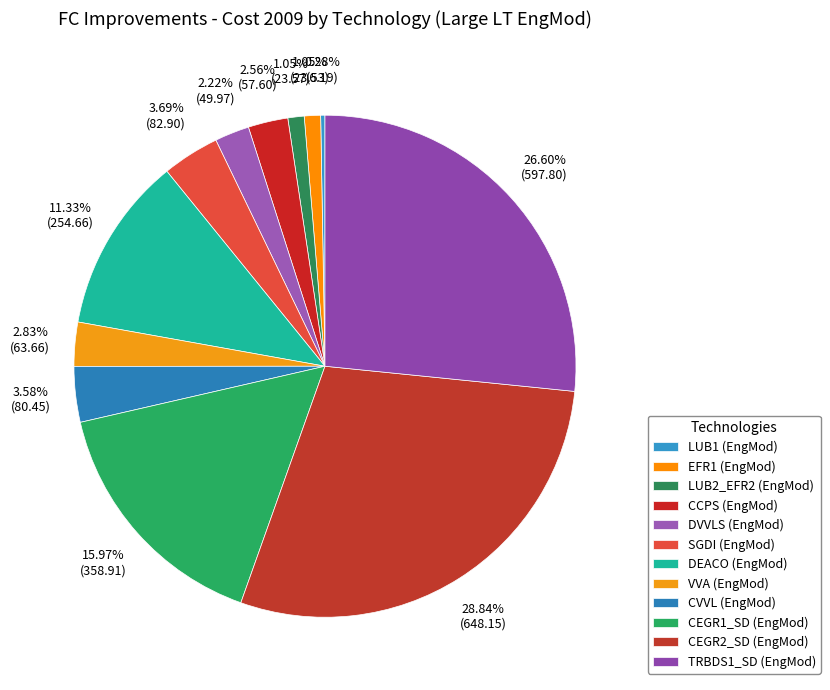

What is the largest slice in the pie chart?

CEGR2_SD (EngMod)